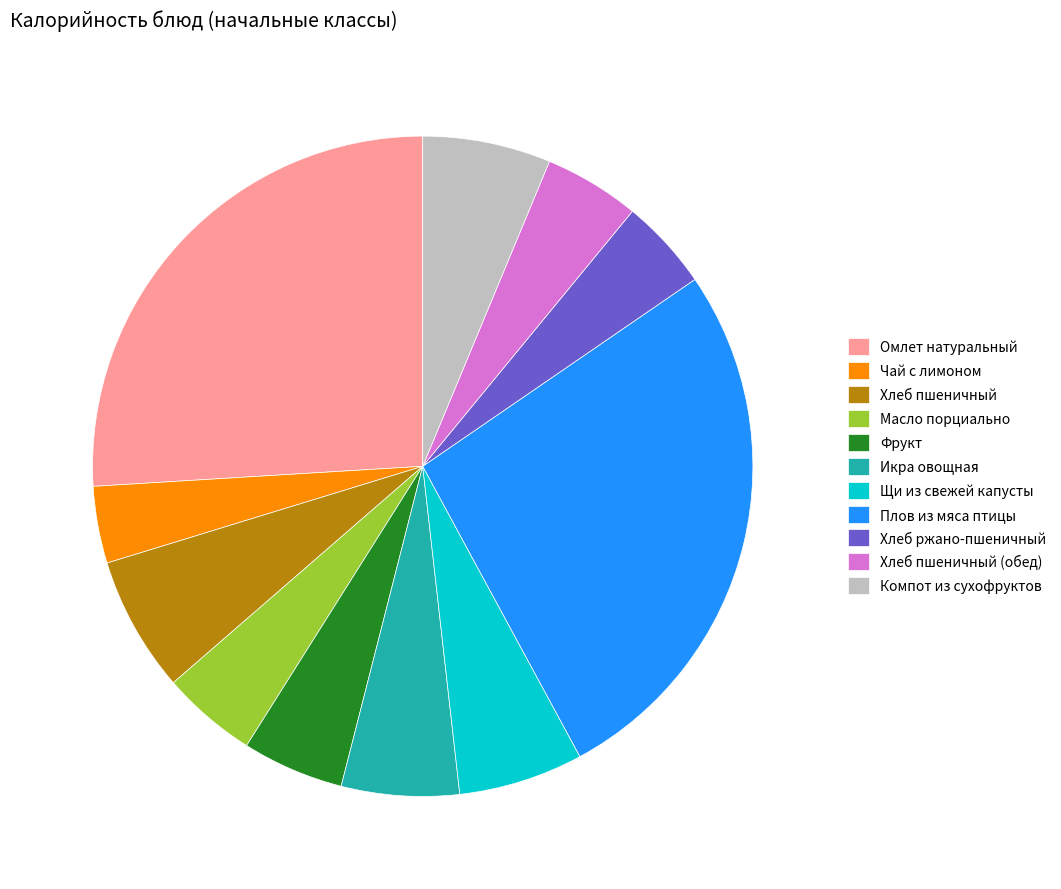

Which has a higher value, Щи из свежей капусты or Омлет натуральный?

Омлет натуральный